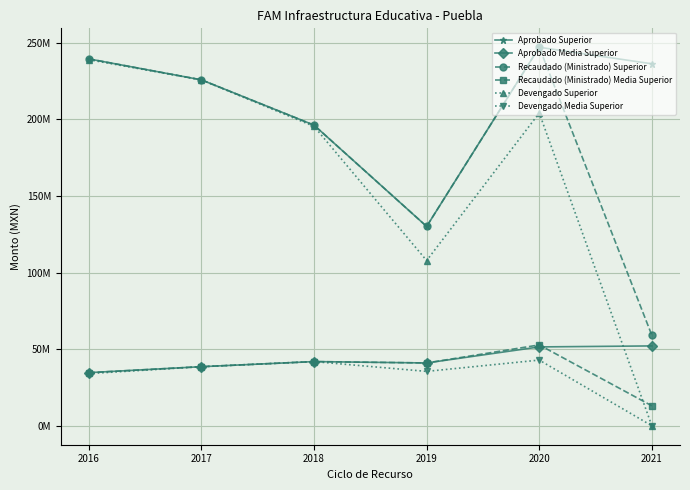

List the series in order of their peak value, highest first.

Recaudado (Ministrado) Superior, Aprobado Superior, Devengado Superior, Recaudado (Ministrado) Media Superior, Aprobado Media Superior, Devengado Media Superior